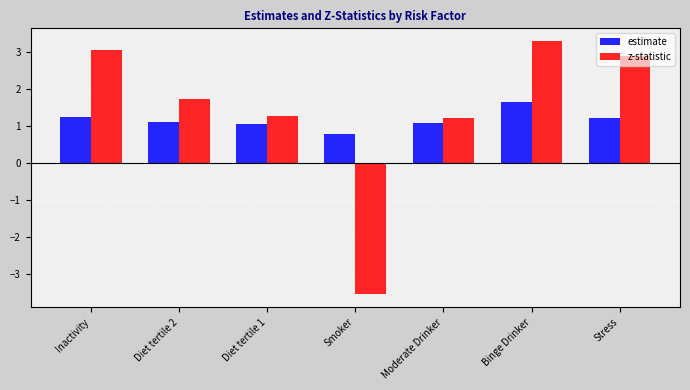

At Smoker, list the series in order from smallest to largest.

z-statistic, estimate